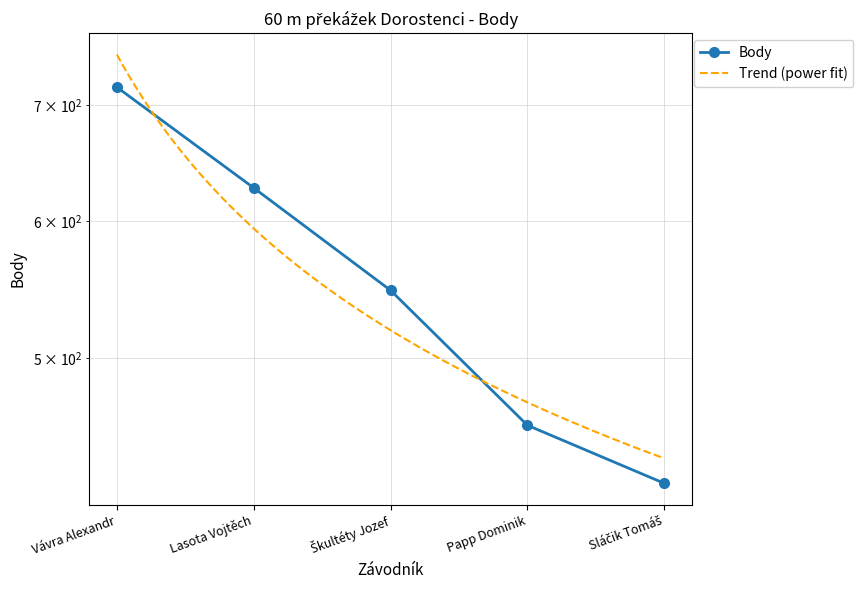

At which label is the value closest to 570?

Škultéty Jozef